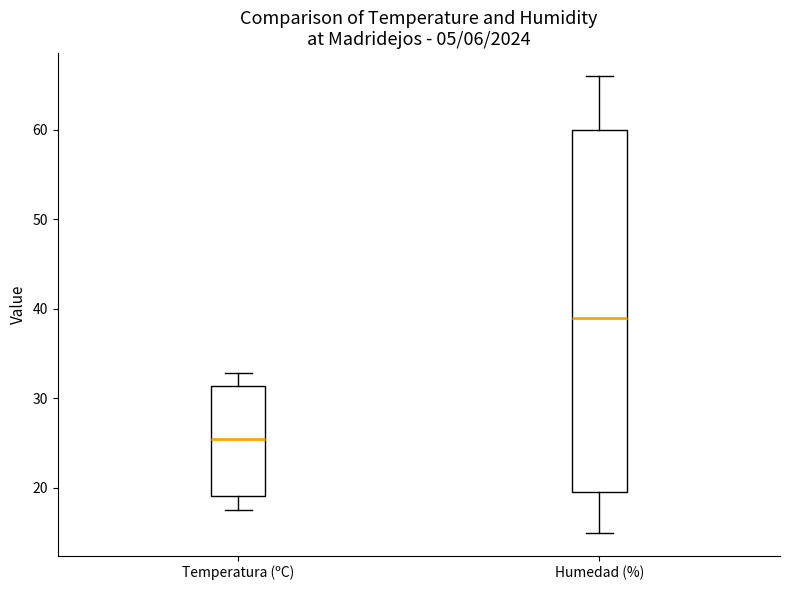

Comparing the boxes themselves (not the whiskers), which one is the tallest?

Humedad (%)